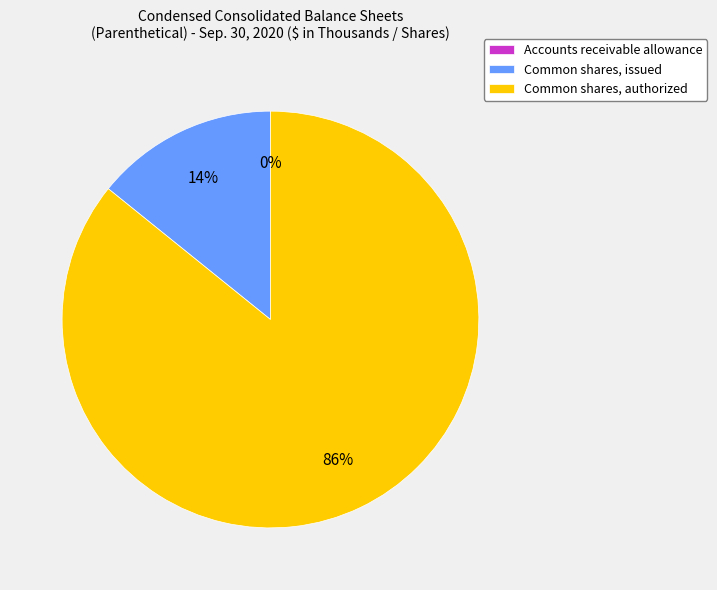

Between Common shares, issued and Common shares, authorized, which is larger?

Common shares, authorized